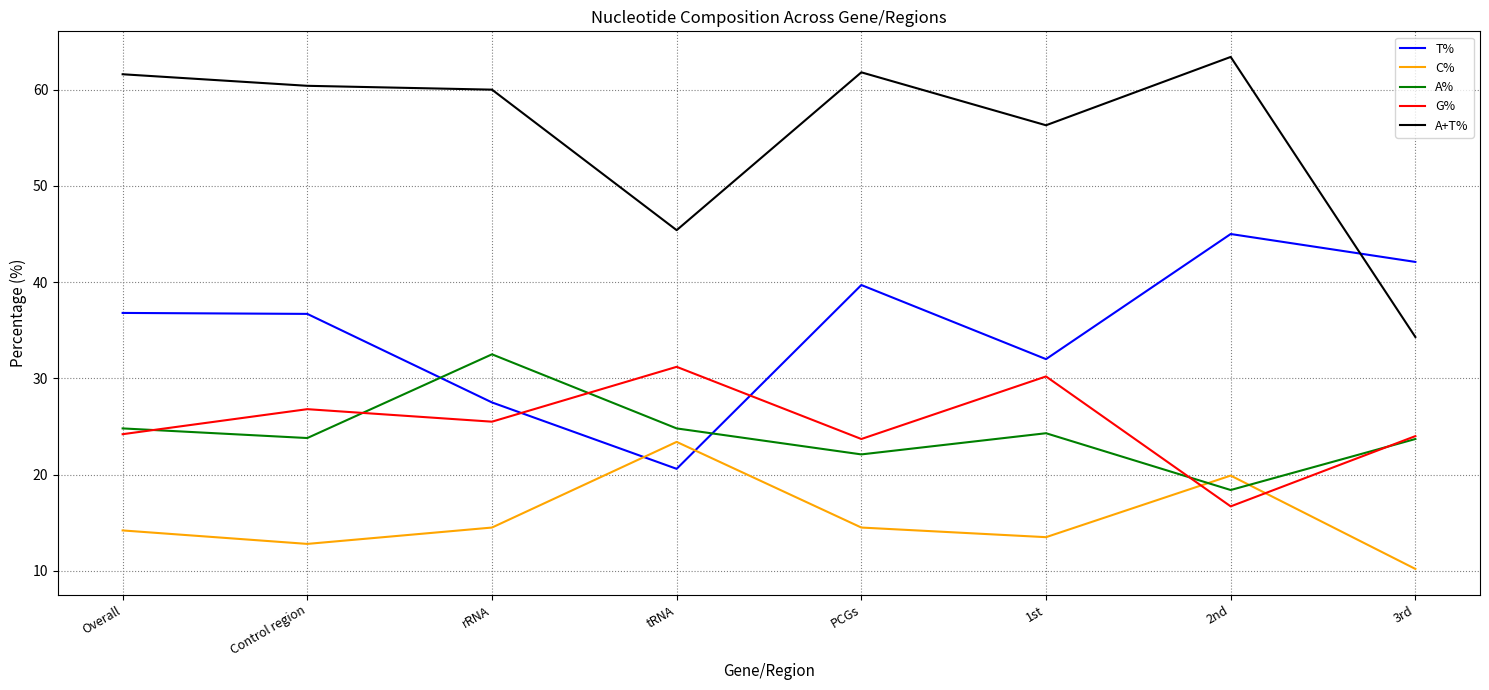

What position from the right is PCGs?

4